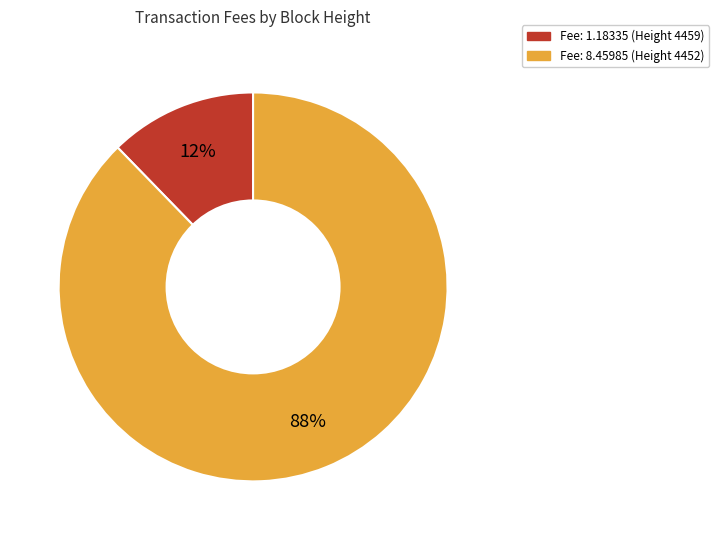

What percentage is the Fee: 8.45985 (Height 4452) slice, to the nearest percent?

88%